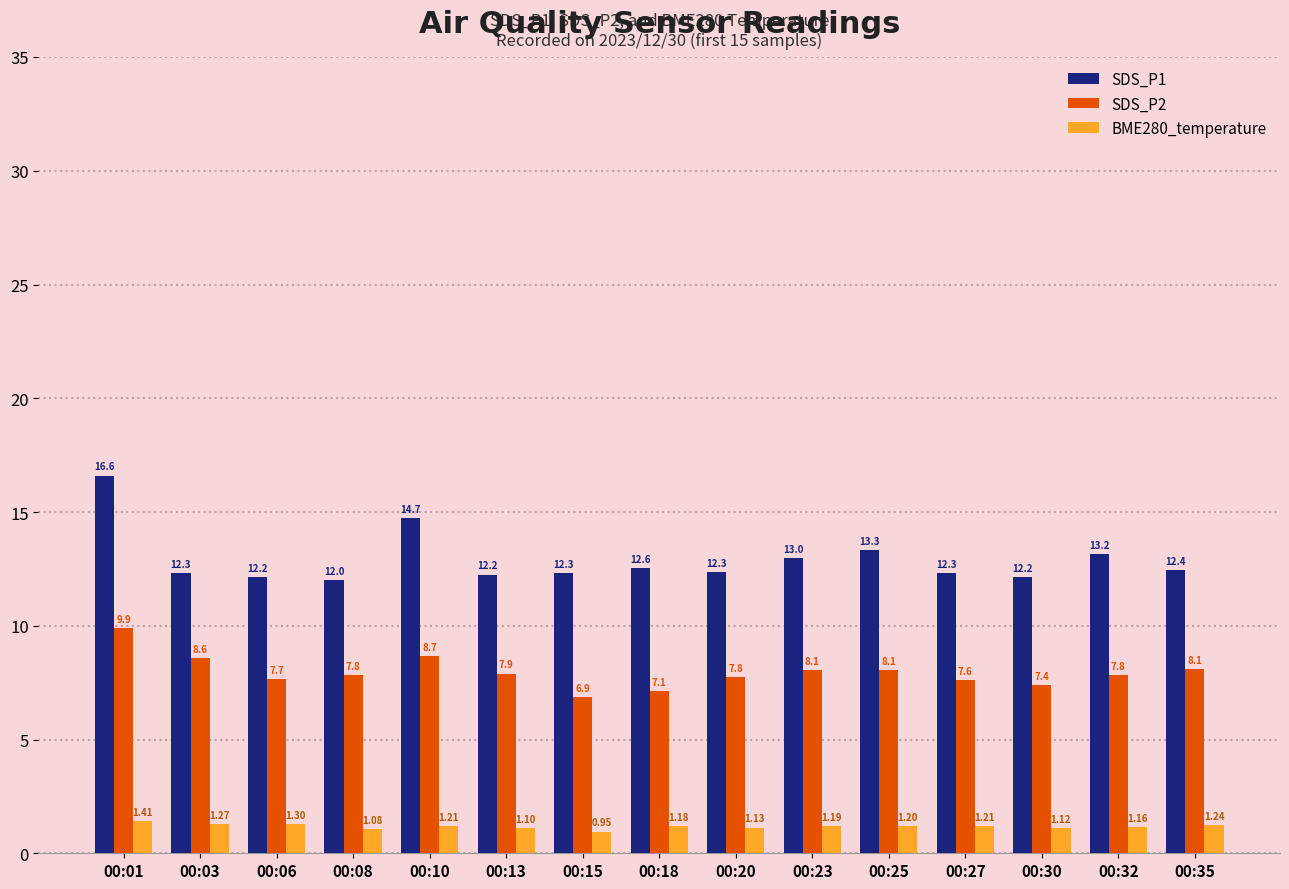

Is the value of SDS_P1 at 00:27 greater than the value of BME280_temperature at 00:08?

Yes